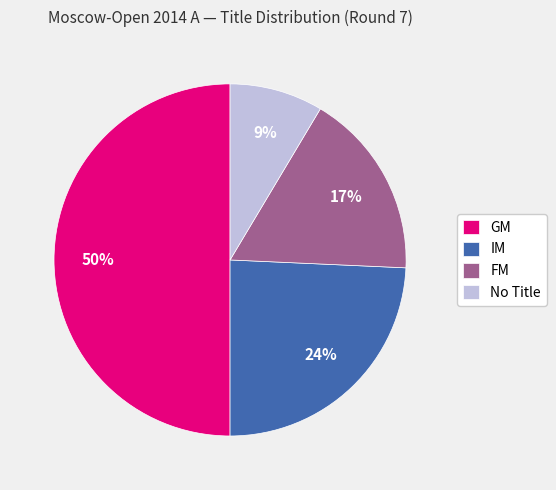

Rank the categories by value from lowest to highest.

No Title, FM, IM, GM